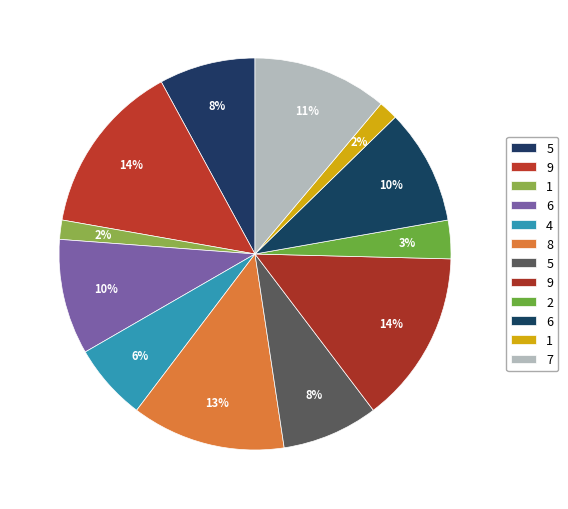

Count the number of slices in the pie.

12